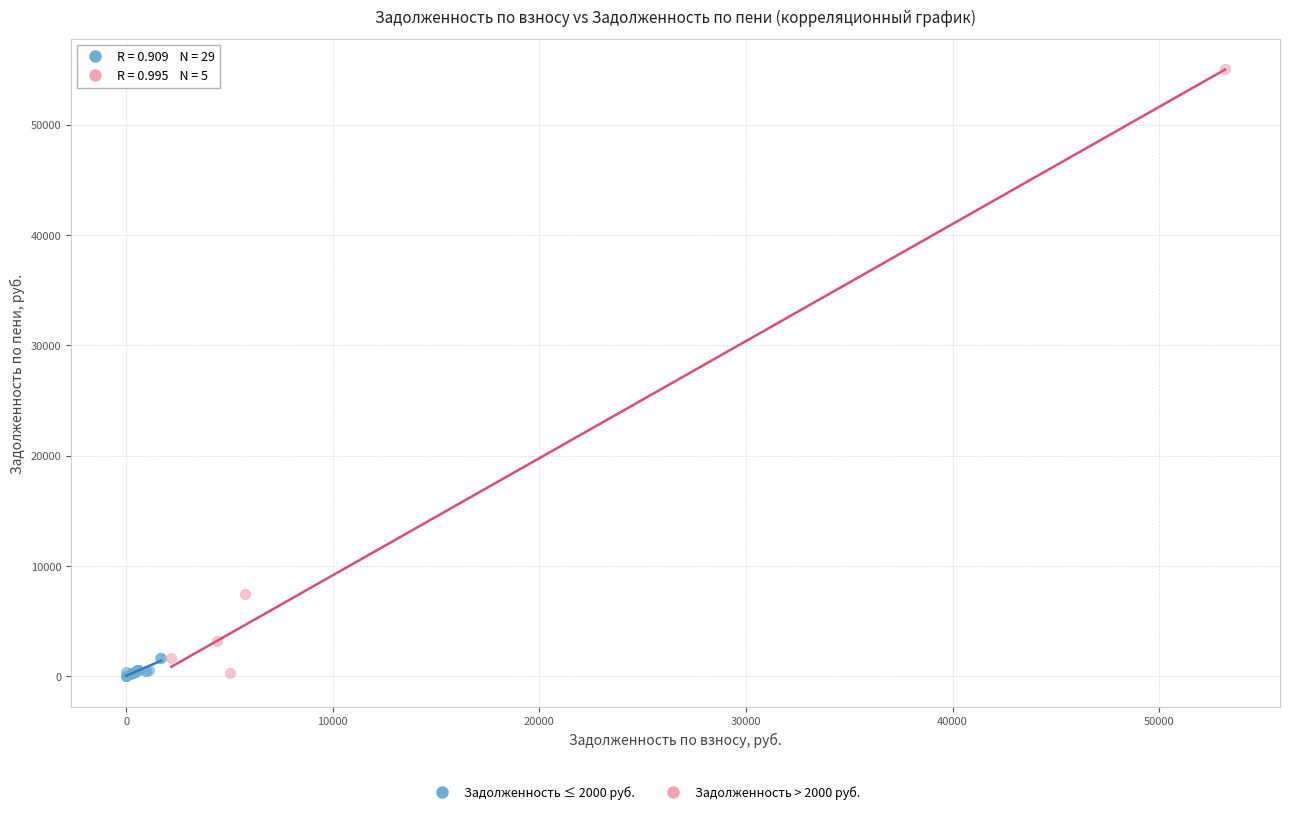

Which series contains the highest Y value?

Задолженность > 2000 руб.